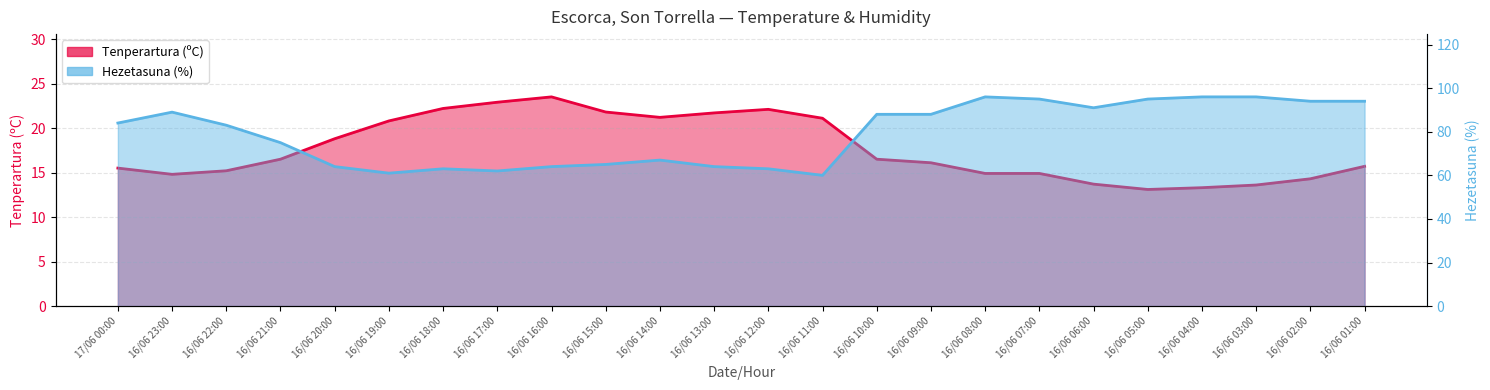

At which category does Hezetasuna (%) reach its first local valley?

16/06 19:00